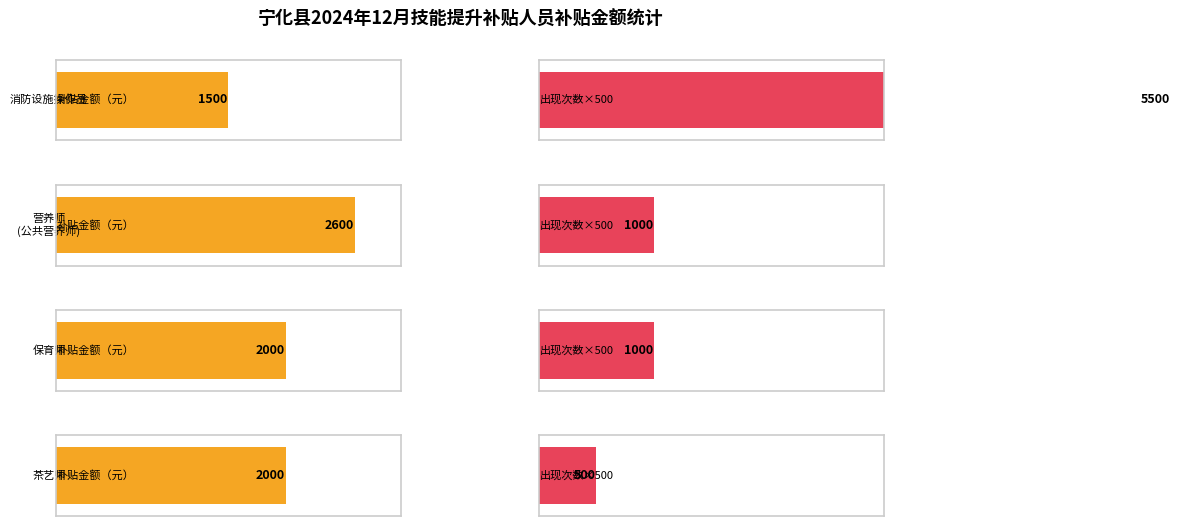

Are the bars horizontal?

Yes